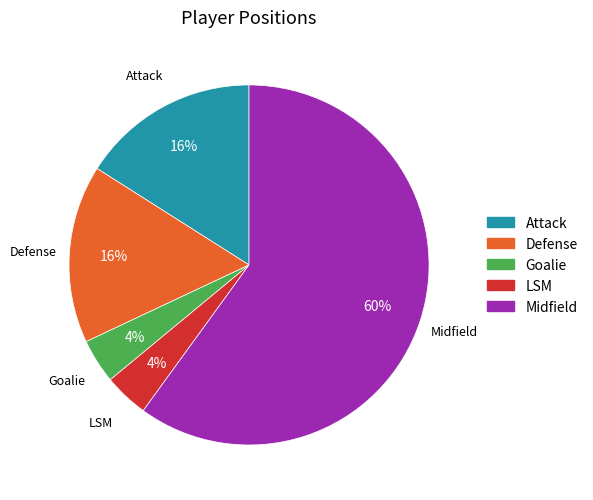

Does Midfield account for over 50% of the chart?

Yes